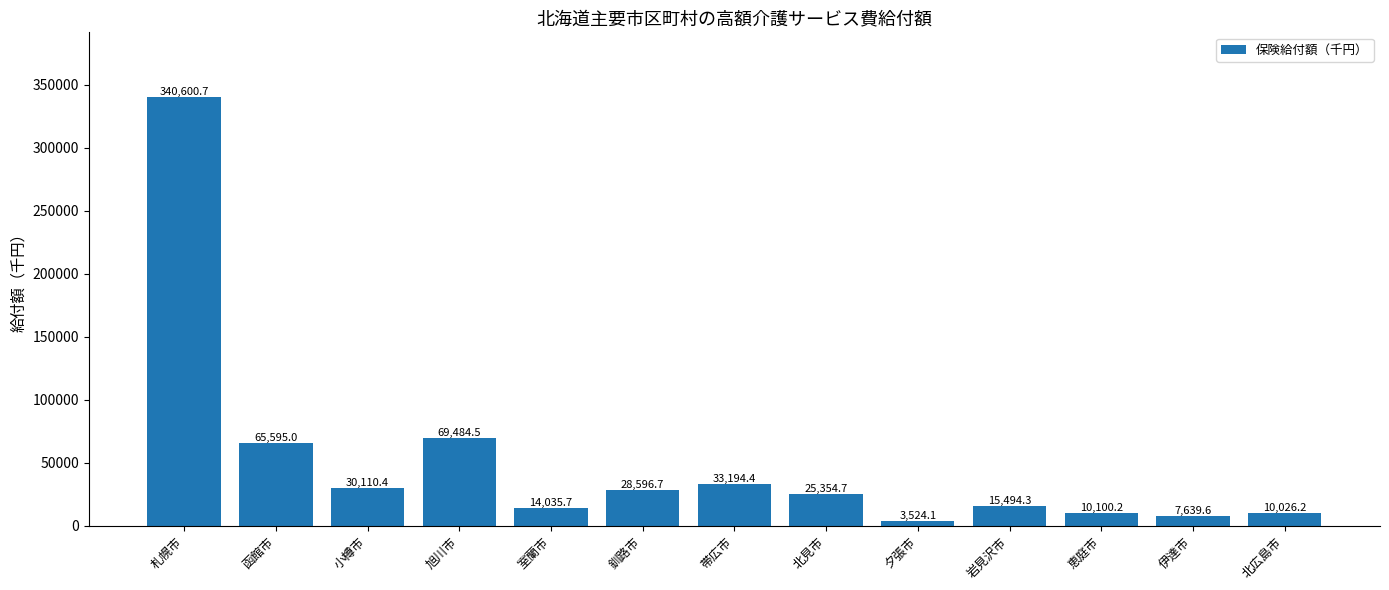

Where is the data nearest to the value 172062?

旭川市